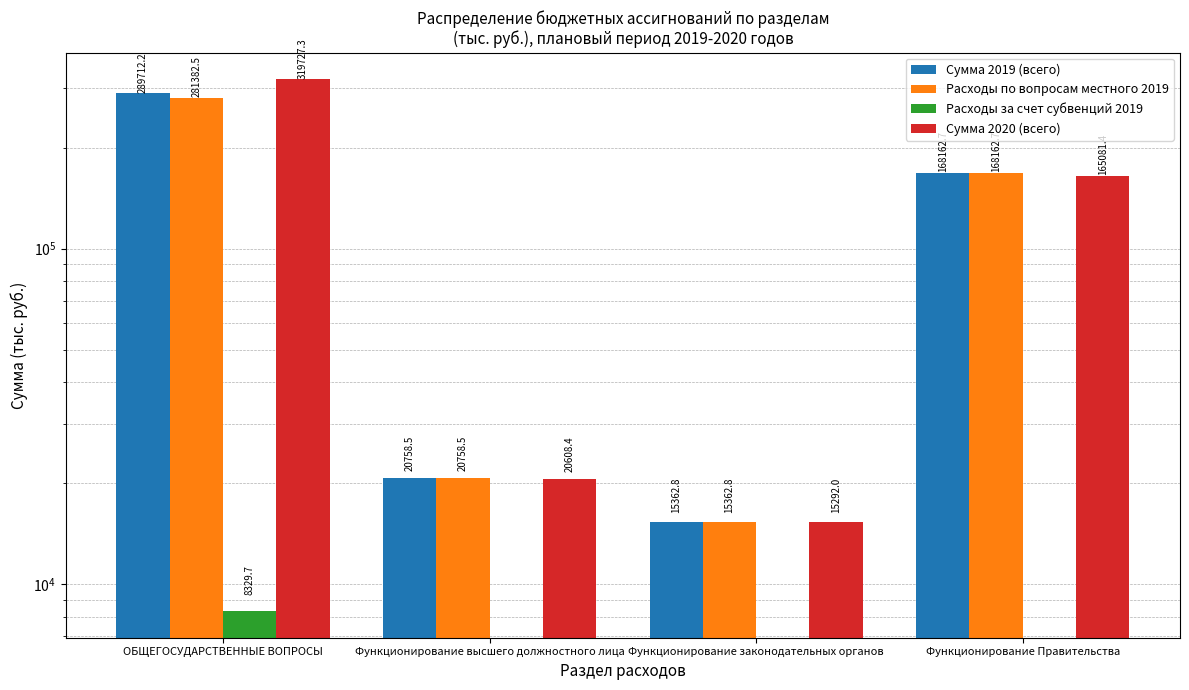

Which series has the largest range (max minus min)?

Сумма 2020 (всего)